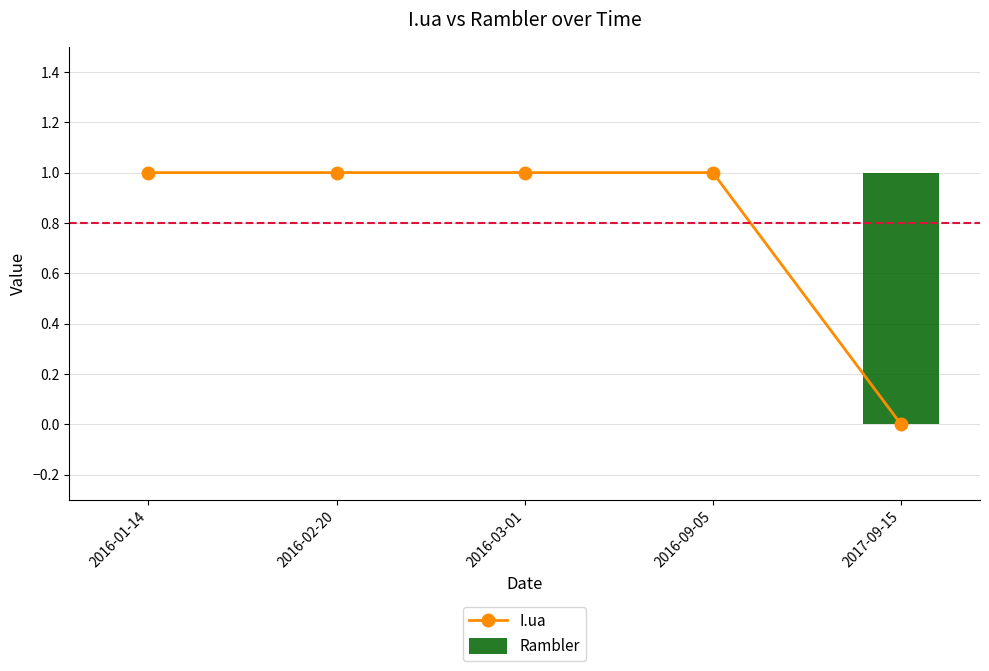

How many distinct data groups are displayed?

2